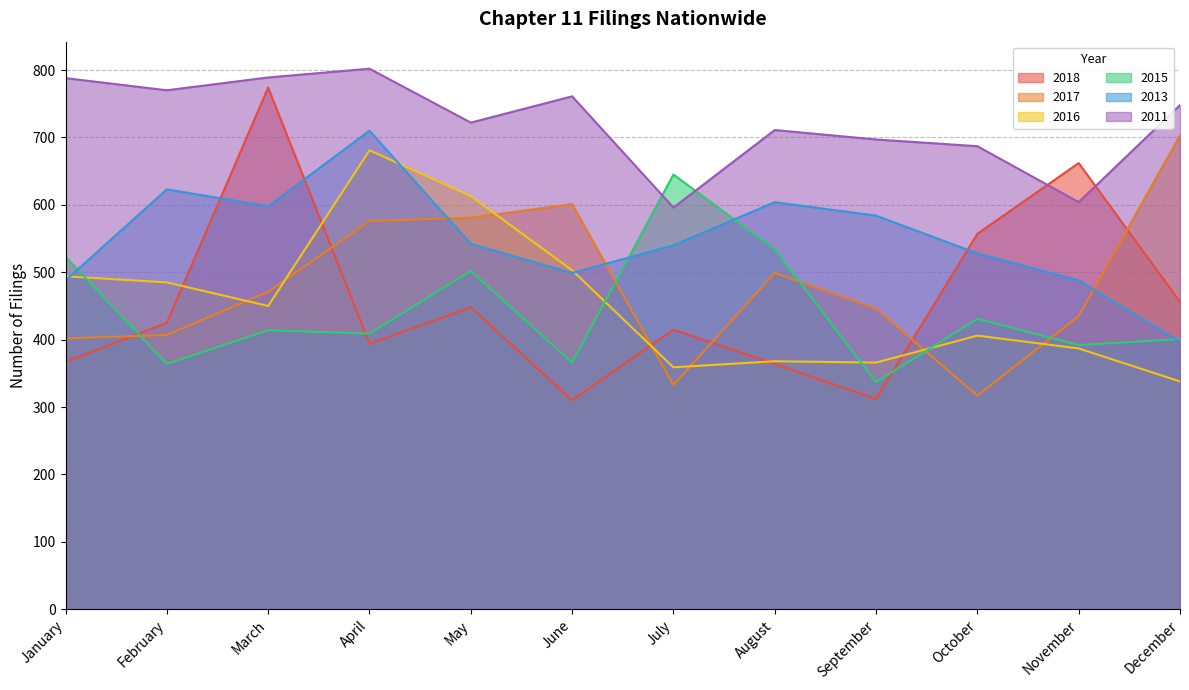

True or false: 2017 and 2016 intersect in this chart.

True